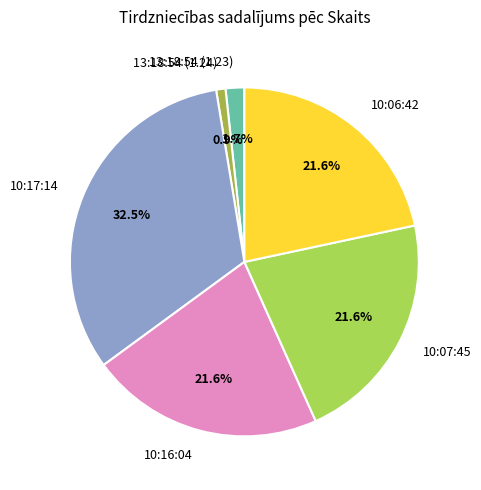

To the nearest percent, what is the difference between the 10:07:45 and 13:18:54 (1.24) slice percentages?

21%